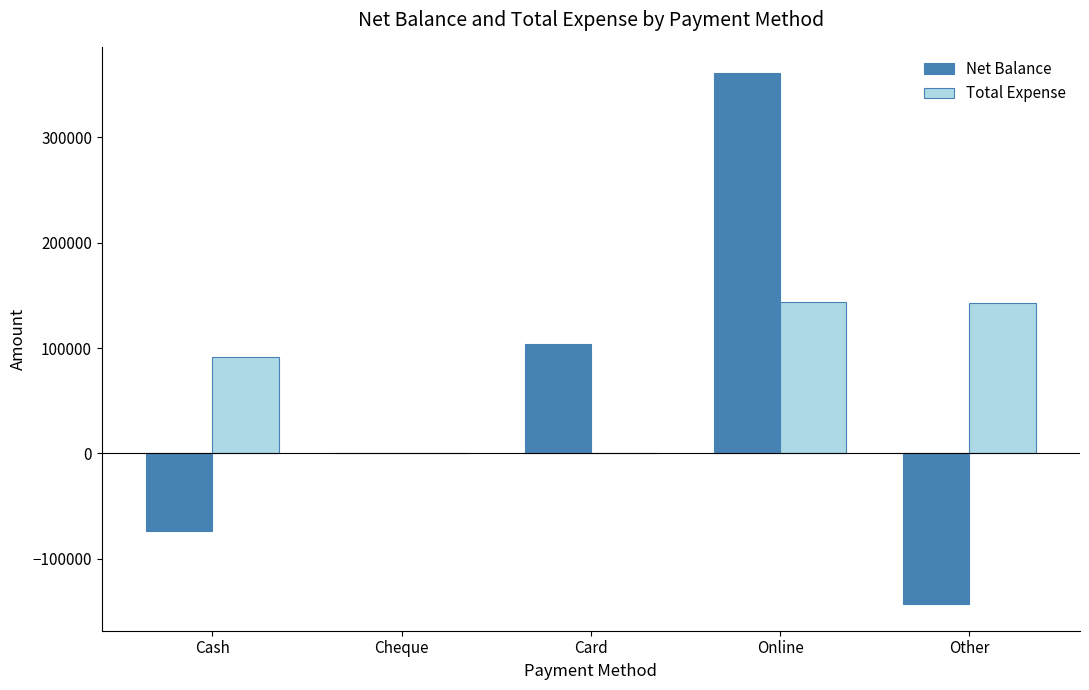

Is it true that Total Expense equals 143191 at Other?

True